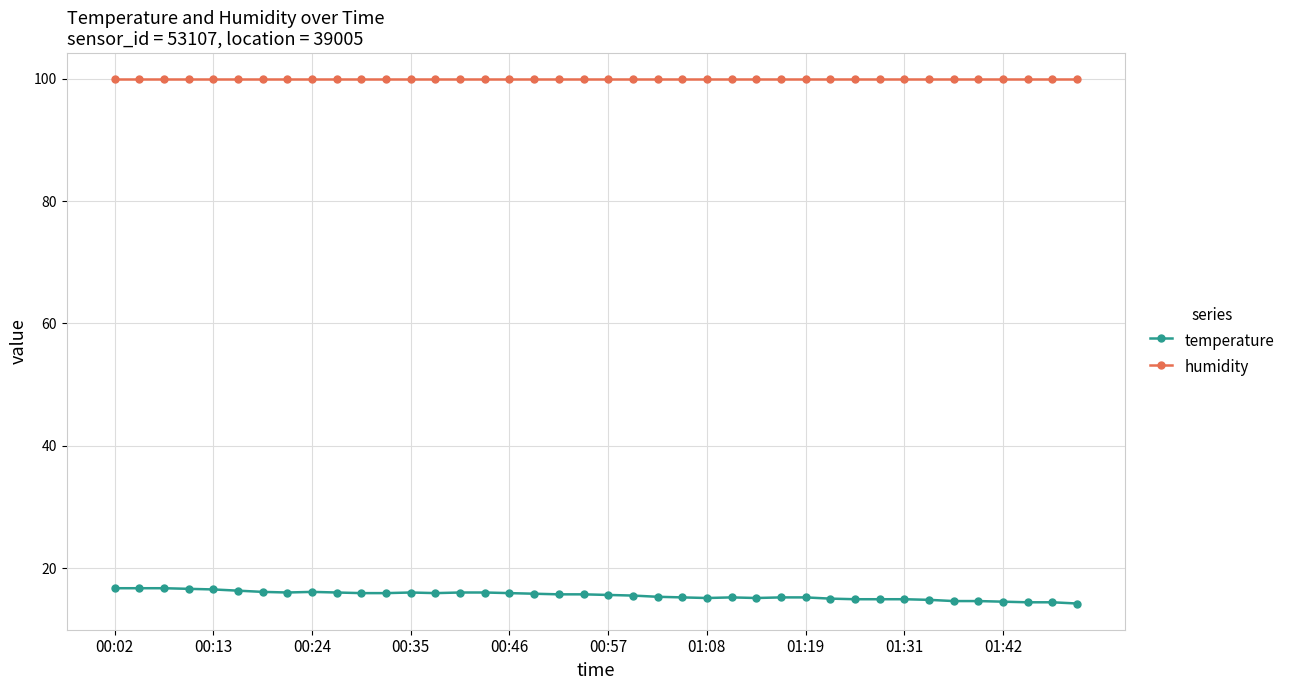

What is the minimum value for humidity?

99.9